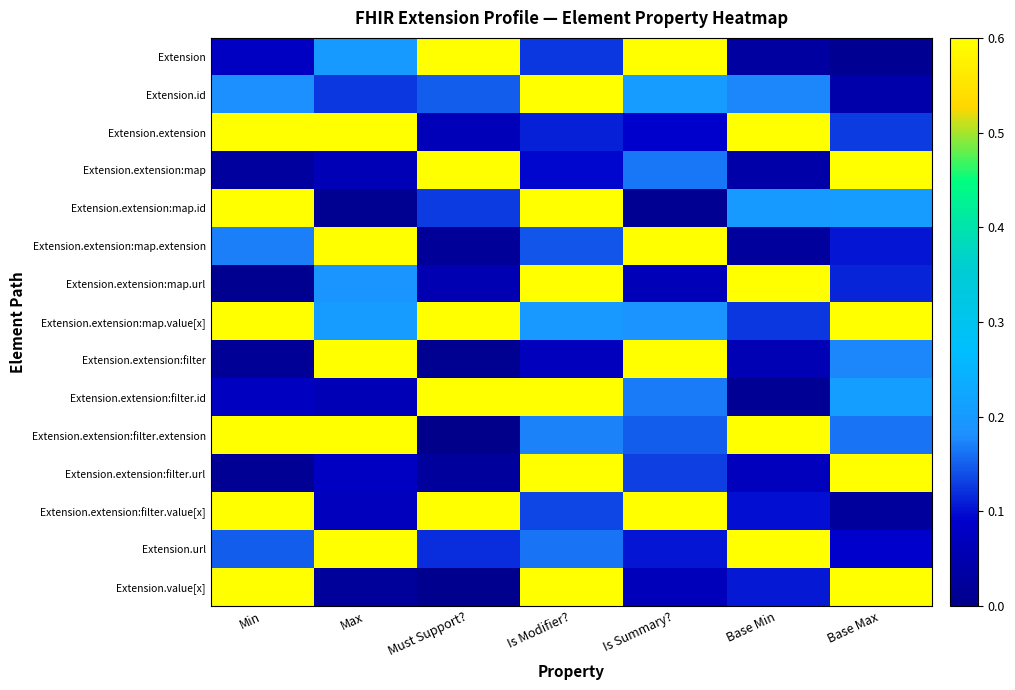

Reading right to left, extract all data points from this chart.

Extension: Base Max=0.0	Base Min=0.0	Is Summary?=1.0	Is Modifier?=0.1	Must Support?=1.1	Max=0.2	Min=0.1
Extension.id: Base Max=0.0	Base Min=0.2	Is Summary?=0.2	Is Modifier?=1.0	Must Support?=0.1	Max=0.1	Min=0.2
Extension.extension: Base Max=0.1	Base Min=1.0	Is Summary?=0.1	Is Modifier?=0.1	Must Support?=0.1	Max=1.0	Min=1.0
Extension.extension:map: Base Max=1.1	Base Min=0.0	Is Summary?=0.2	Is Modifier?=0.1	Must Support?=1.1	Max=0.1	Min=0.0
Extension.extension:map.id: Base Max=0.2	Base Min=0.2	Is Summary?=0.0	Is Modifier?=1.0	Must Support?=0.1	Max=0.0	Min=1.1
Extension.extension:map.extension: Base Max=0.1	Base Min=0.0	Is Summary?=1.1	Is Modifier?=0.1	Must Support?=0.0	Max=1.0	Min=0.2
Extension.extension:map.url: Base Max=0.1	Base Min=1.1	Is Summary?=0.1	Is Modifier?=1.1	Must Support?=0.1	Max=0.2	Min=0.0
Extension.extension:map.value[x]: Base Max=1.1	Base Min=0.1	Is Summary?=0.2	Is Modifier?=0.2	Must Support?=1.1	Max=0.2	Min=1.0
Extension.extension:filter: Base Max=0.2	Base Min=0.1	Is Summary?=1.1	Is Modifier?=0.1	Must Support?=0.0	Max=1.0	Min=0.0
Extension.extension:filter.id: Base Max=0.2	Base Min=0.0	Is Summary?=0.2	Is Modifier?=1.0	Must Support?=1.1	Max=0.1	Min=0.1
Extension.extension:filter.extension: Base Max=0.2	Base Min=1.1	Is Summary?=0.1	Is Modifier?=0.2	Must Support?=0.0	Max=1.0	Min=1.1
Extension.extension:filter.url: Base Max=1.0	Base Min=0.1	Is Summary?=0.1	Is Modifier?=1.1	Must Support?=0.0	Max=0.1	Min=0.0
Extension.extension:filter.value[x]: Base Max=0.0	Base Min=0.1	Is Summary?=1.1	Is Modifier?=0.1	Must Support?=1.1	Max=0.1	Min=1.0
Extension.url: Base Max=0.1	Base Min=1.1	Is Summary?=0.1	Is Modifier?=0.2	Must Support?=0.1	Max=1.1	Min=0.1
Extension.value[x]: Base Max=1.1	Base Min=0.1	Is Summary?=0.1	Is Modifier?=1.1	Must Support?=0.0	Max=0.0	Min=1.0